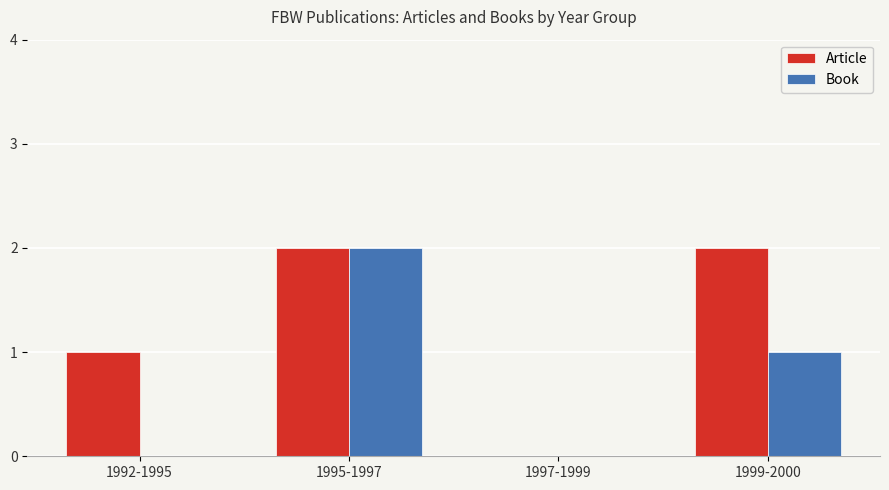

Between 1995-1997 and 1999-2000, which series saw the biggest shift?

Book